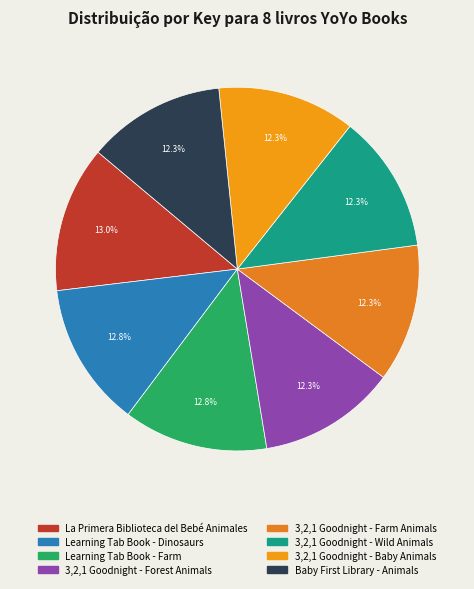

What portion of the pie excludes 3,2,1 Goodnight - Forest Animals?

87.7%